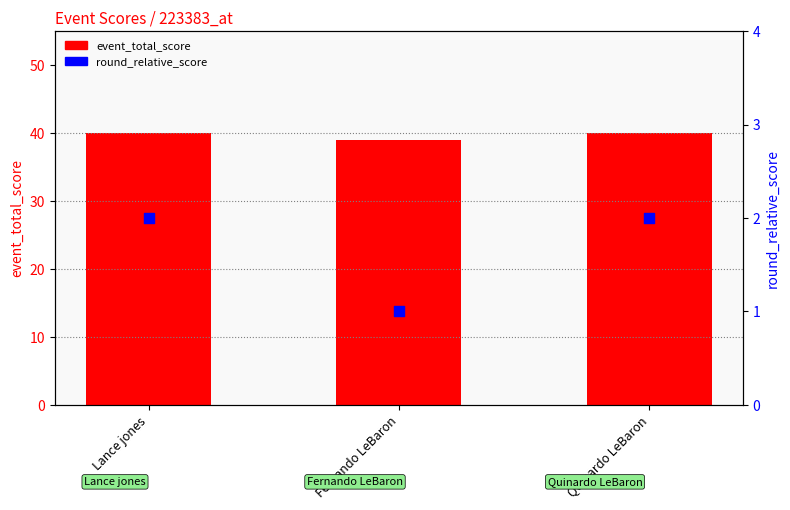

What is the total value across all series at Fernando LeBaron?

40